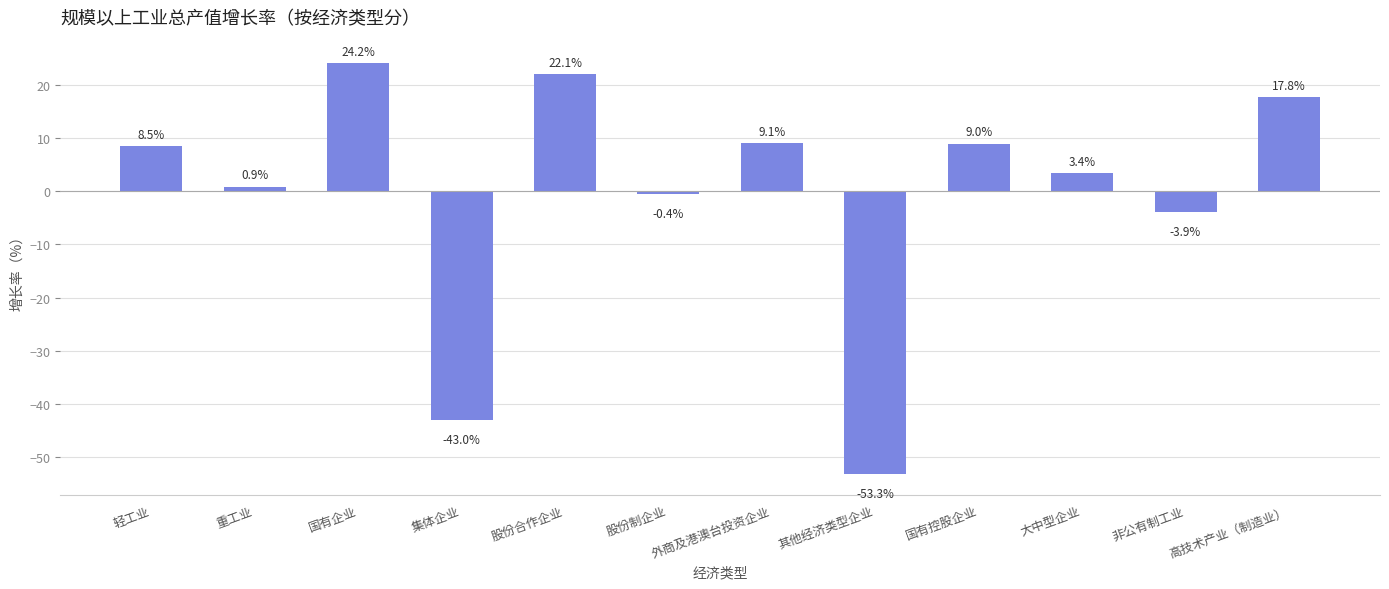

Which label corresponds to the smallest value in the chart?

其他经济类型企业